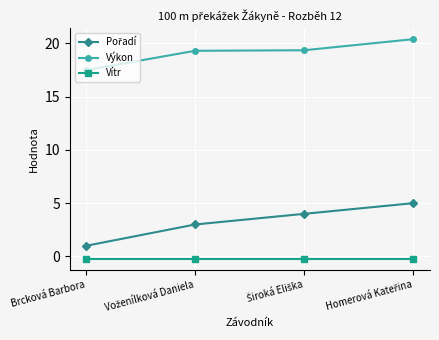

Which series has the largest total across all categories?

Výkon